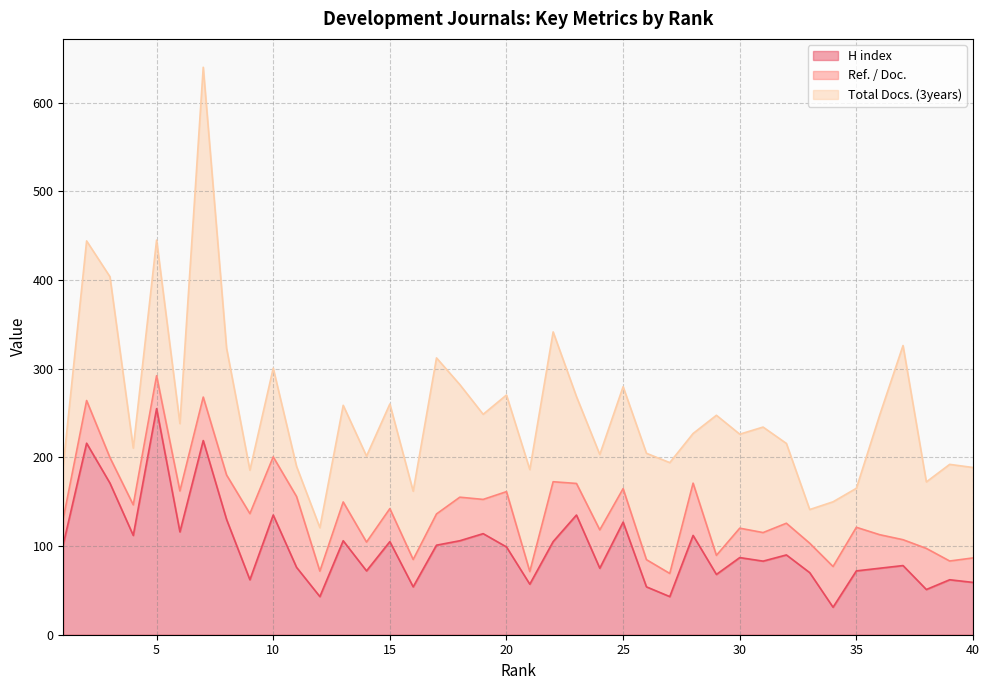

Rank the series by their maximum value, from lowest to highest.

Ref. / Doc., H index, Total Docs. (3years)